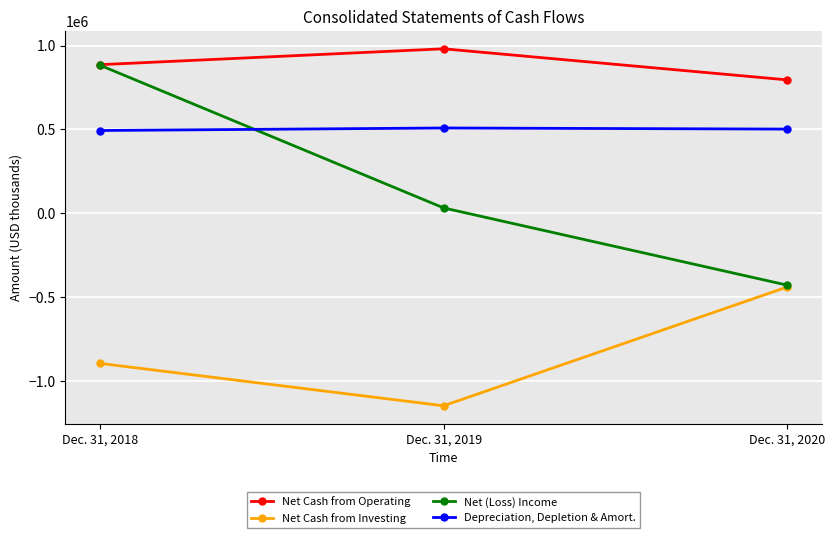

Between Dec. 31, 2018 and Dec. 31, 2019, which series saw the biggest shift?

Net (Loss) Income